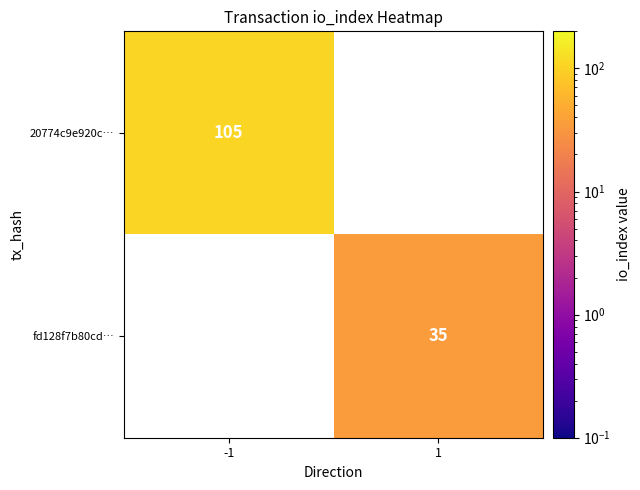

True or false: 20774c9e920c… has a value of 105 at -1.

True